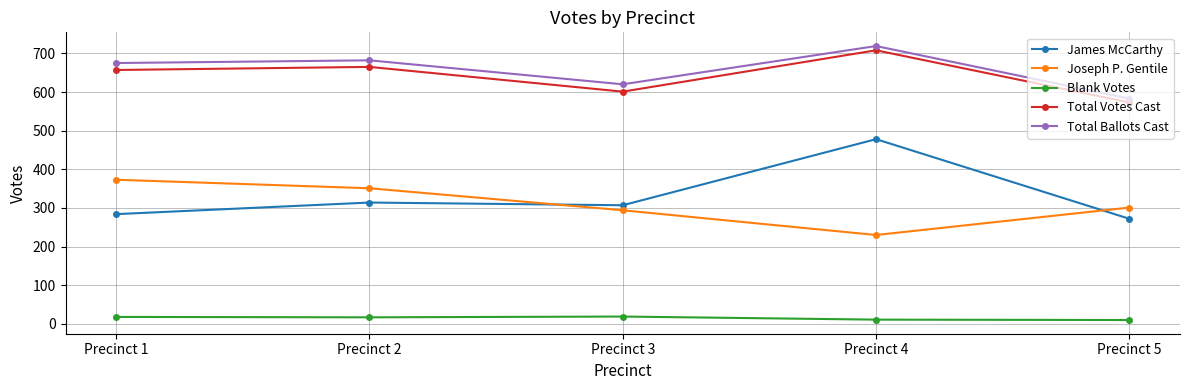

What is the value of the Blank Votes point at the 5th from the left?

10